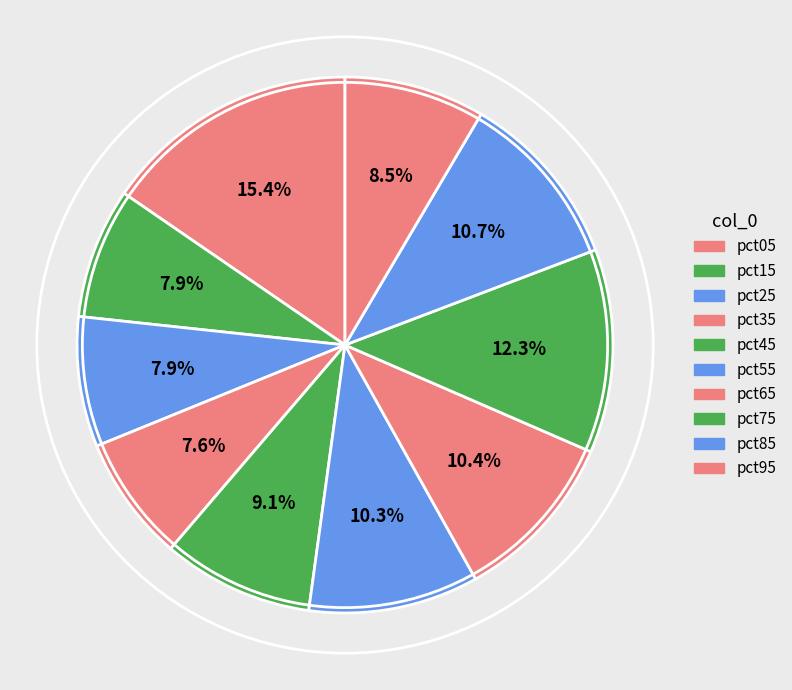

To the nearest percent, what is the combined percentage of pct75 and pct45?

21%